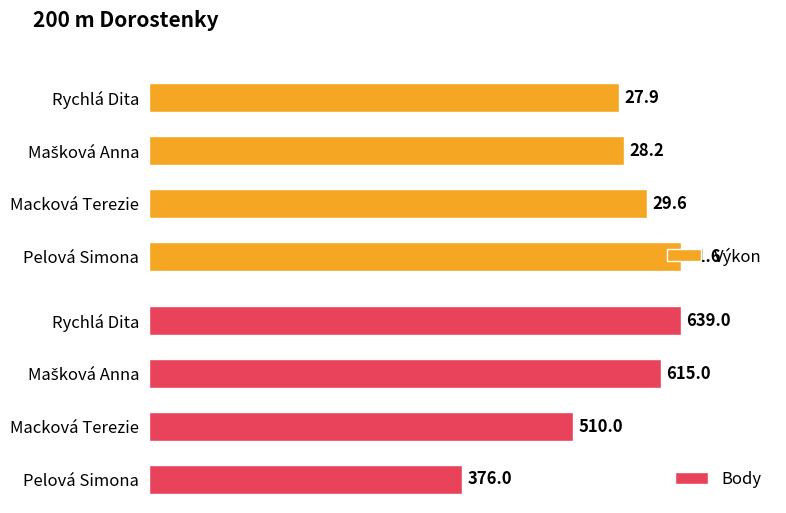

What is the minimum value shown in the chart?

27.9